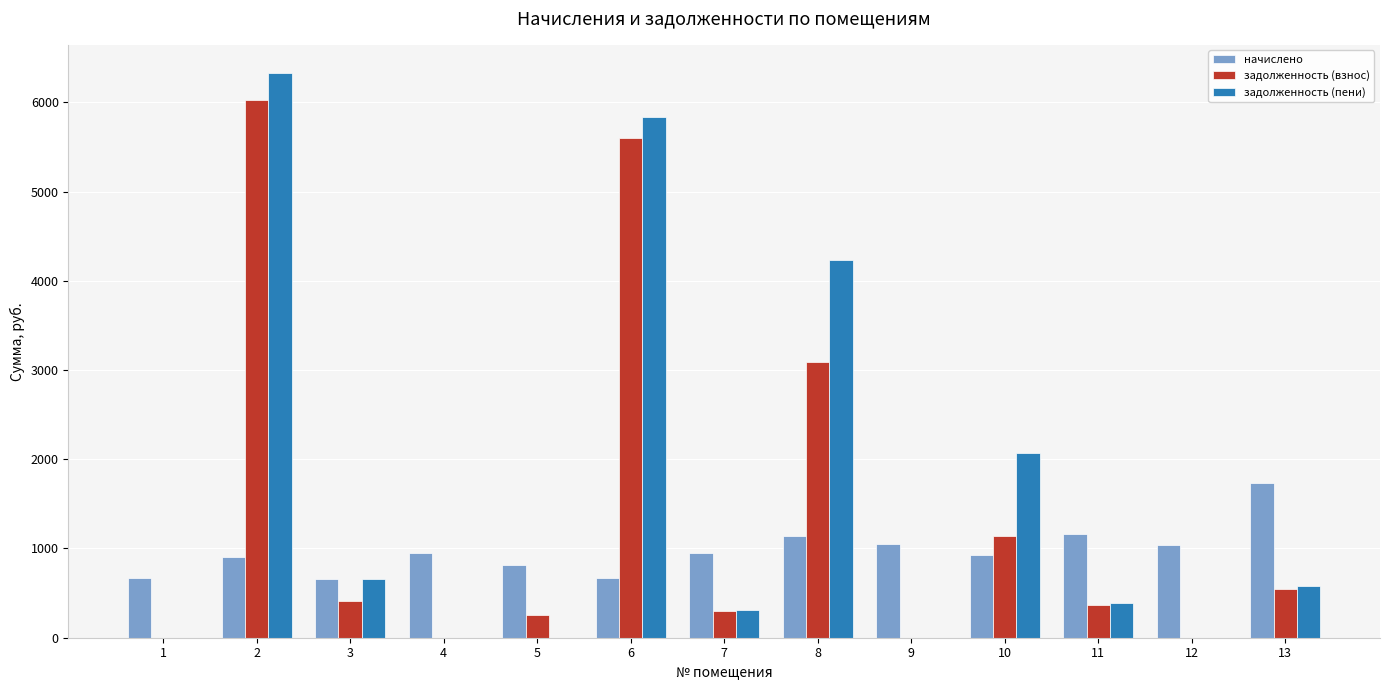

Does the chart contain stacked bars?

No